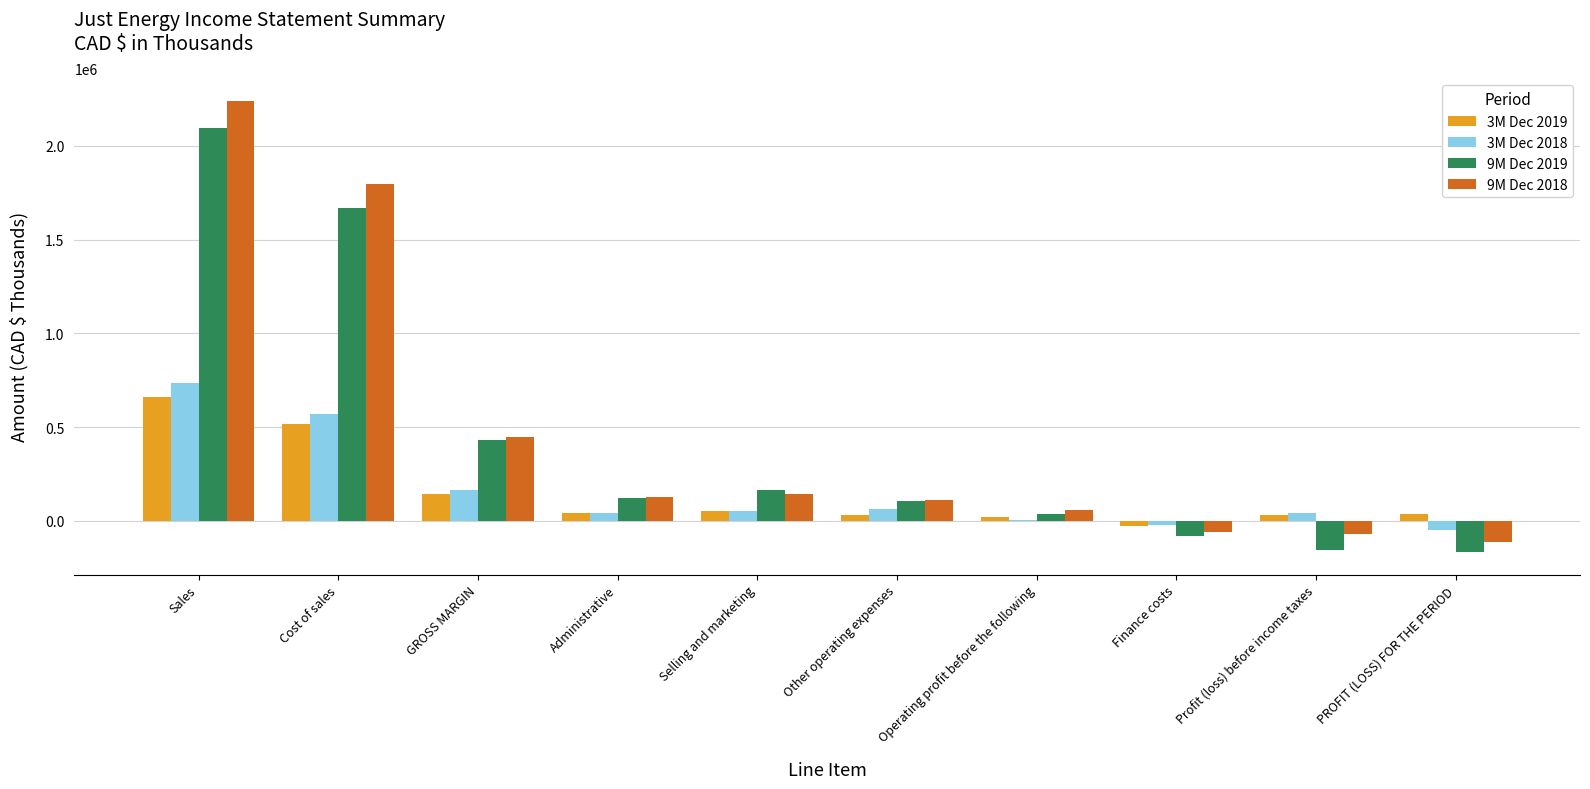

At which label does 9M Dec 2018 reach its peak?

Sales